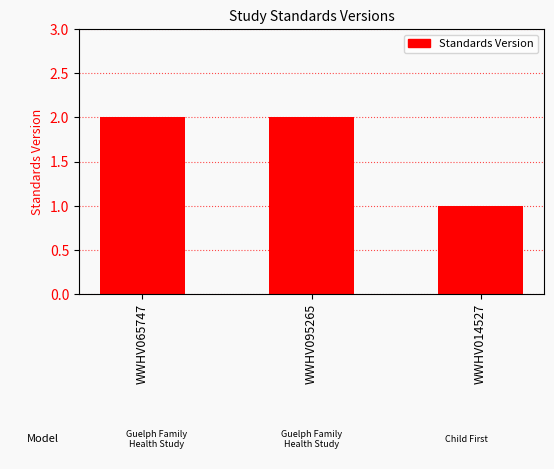

What is the difference between the values at WWHV014527 and WWHV095265?

1